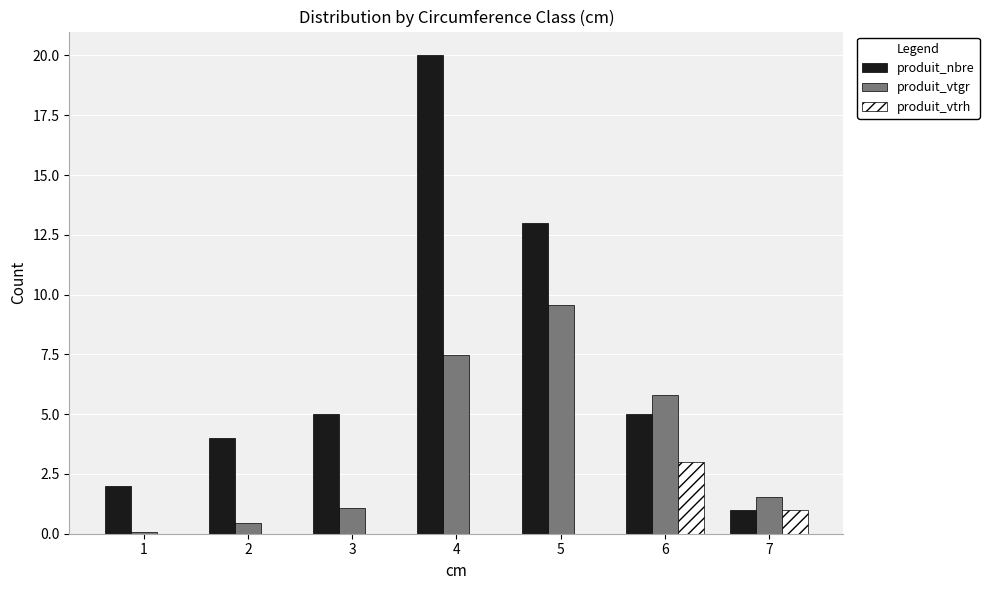

How many series are shown in this chart?

3